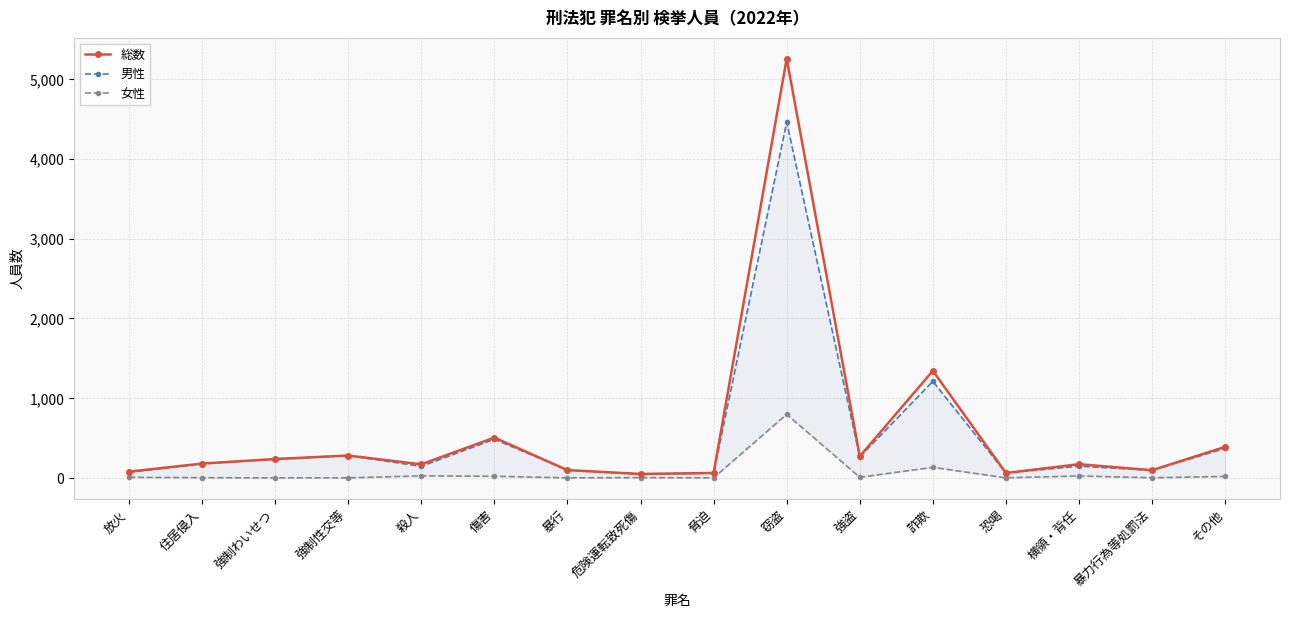

True or false: 女性 and 総数 cross at least once.

False